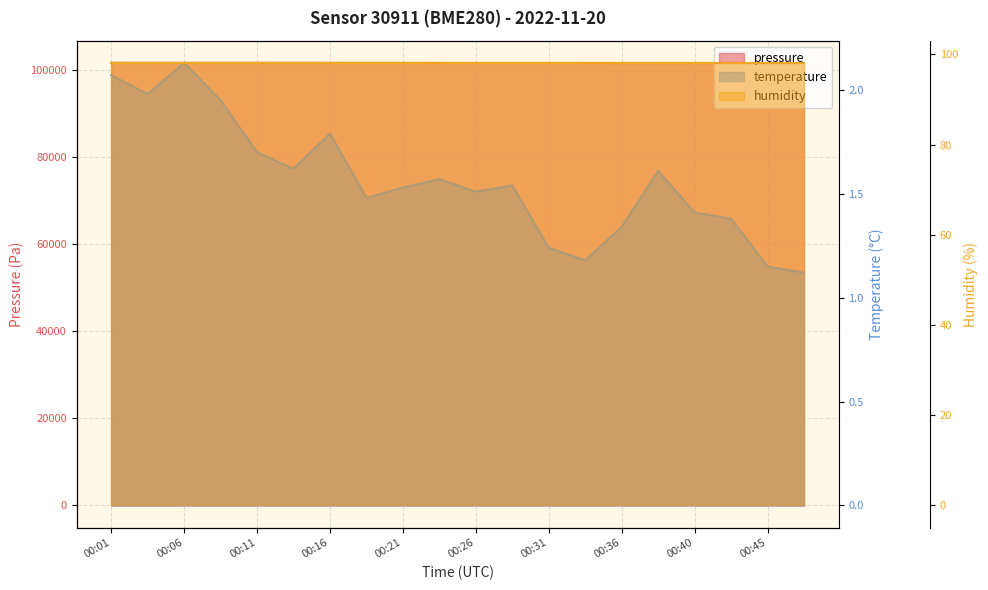

What is the minimum value for pressure?

101570.8